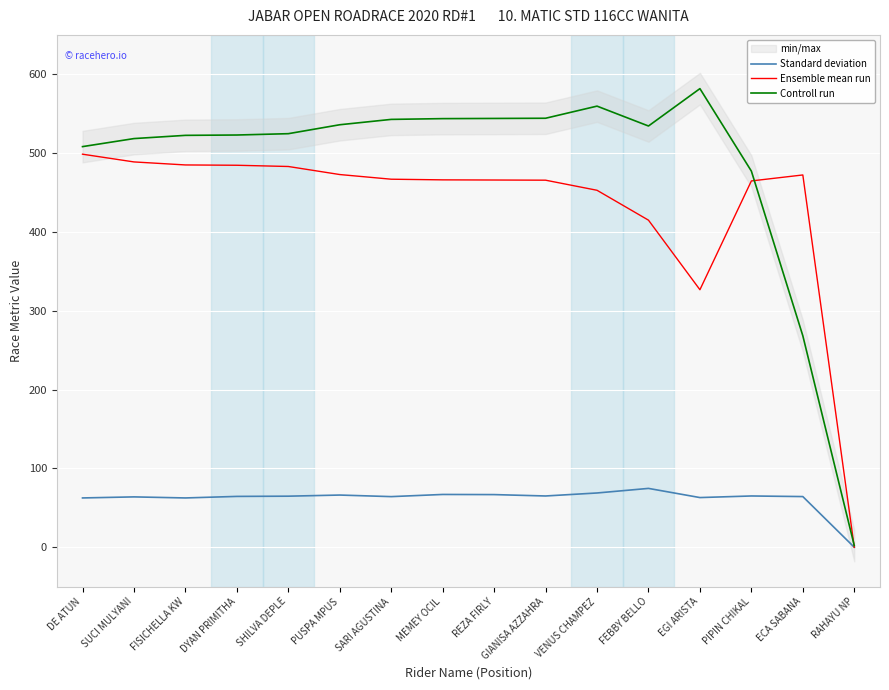

What is the difference between the highest and lowest values at PIPIN CHIKAL?

412.1